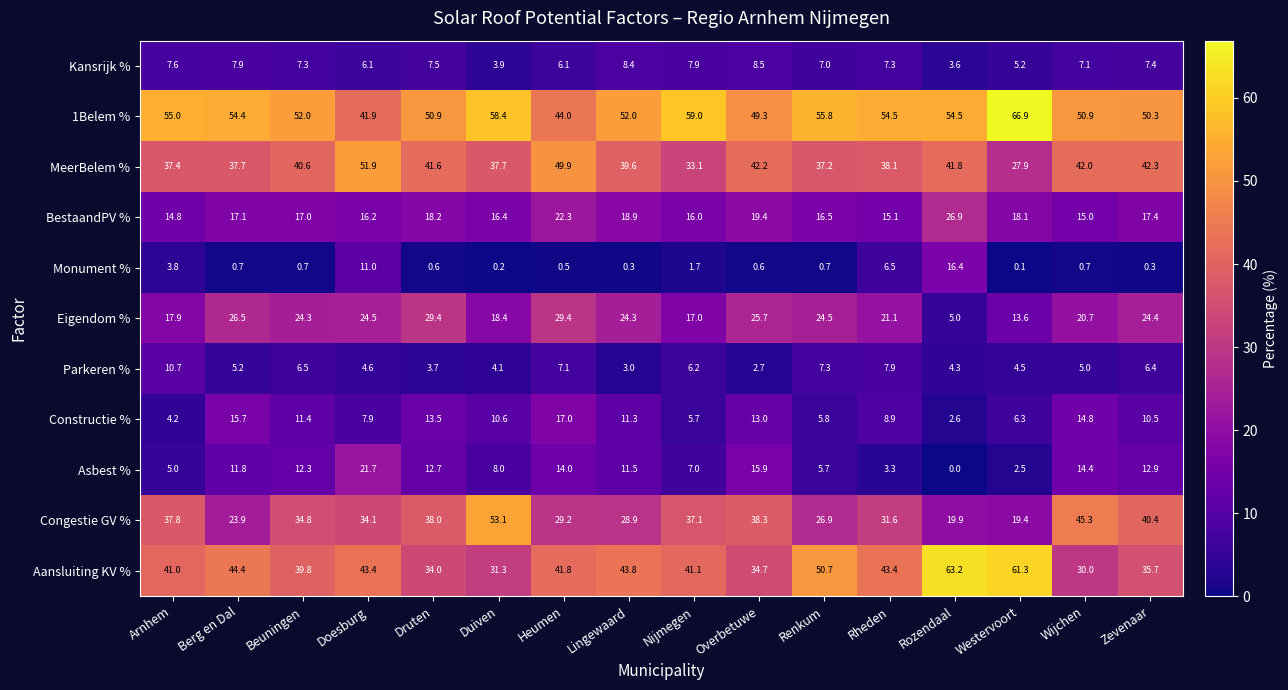

What is the total value across all series at Lingewaard?

242.0